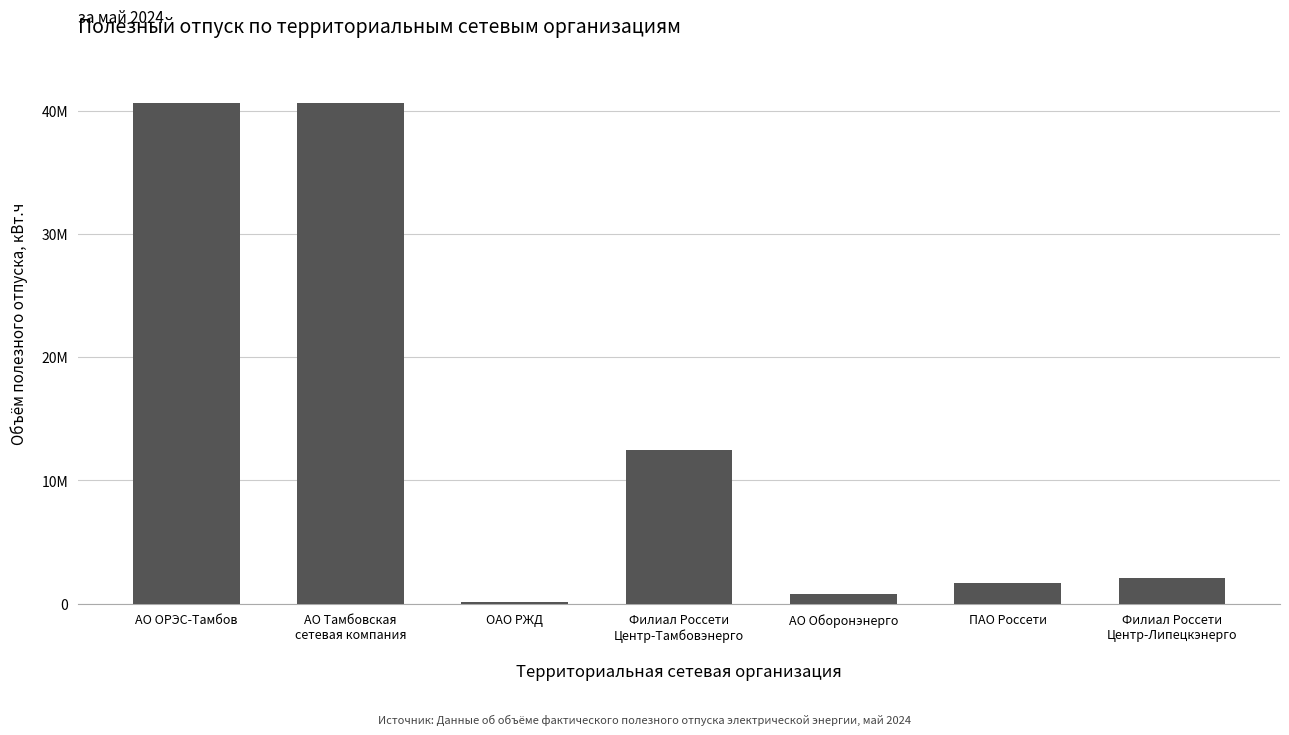

Are the bars horizontal?

No